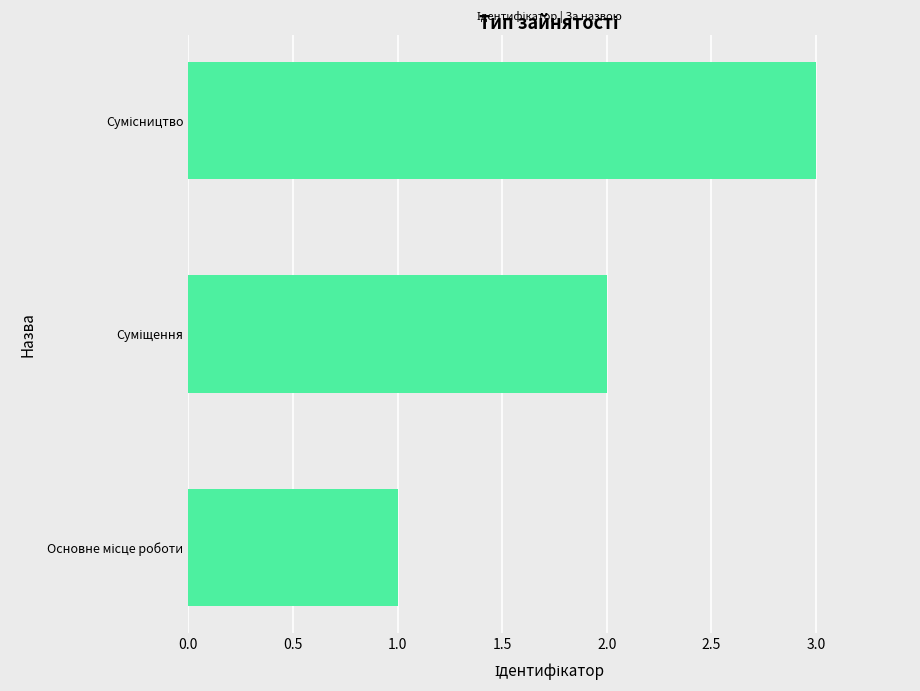

What is the maximum value shown in the chart?

3